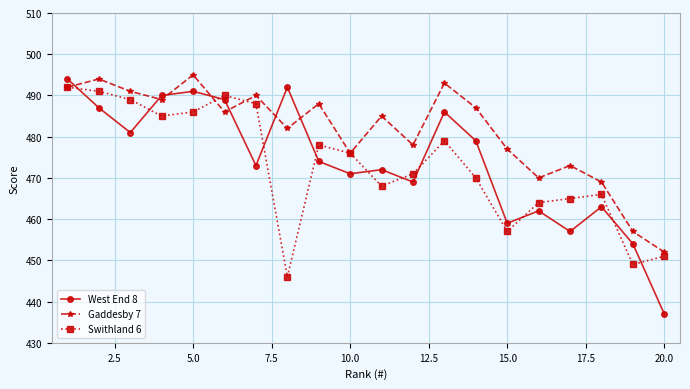

What is the value of the West End 8 point at the 9th from the left?

474